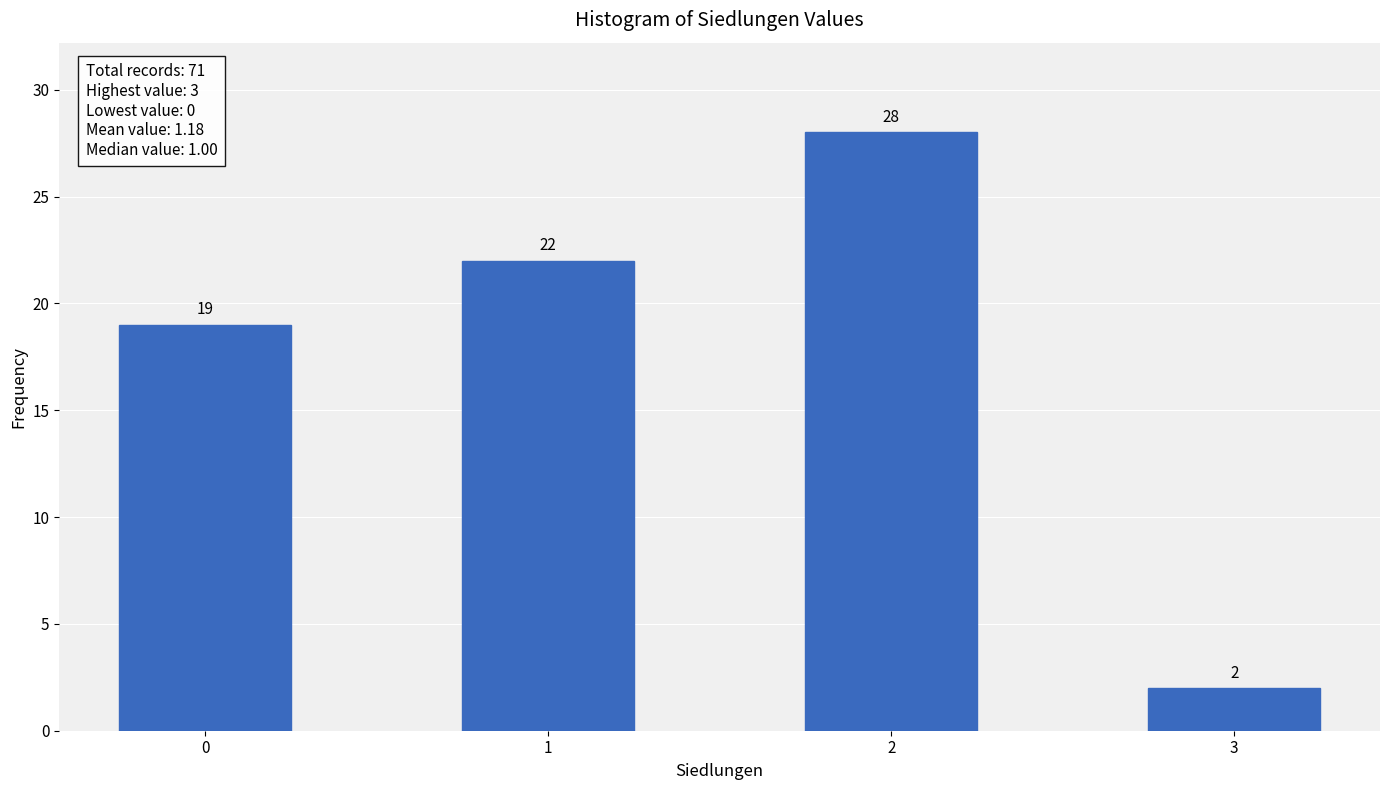

Reading right to left, extract all data points from this chart.

3=2	2=28	1=22	0=19